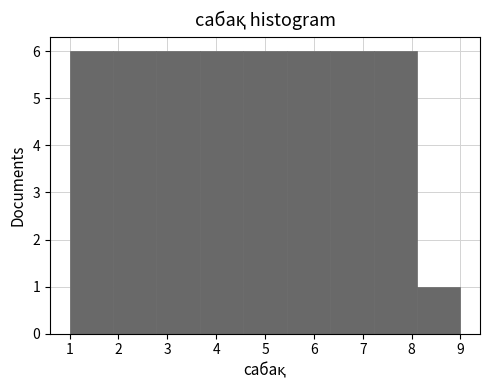

What is the height of the bar covering 1.9 to 2.8 on the x-axis? Neither the bar edges nor the heights are printed on the chart, so give them approximately, as read against the axes.

6